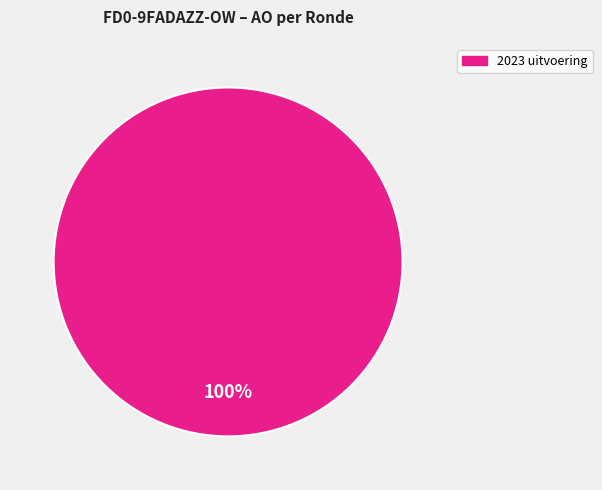

Count the number of slices in the pie.

1